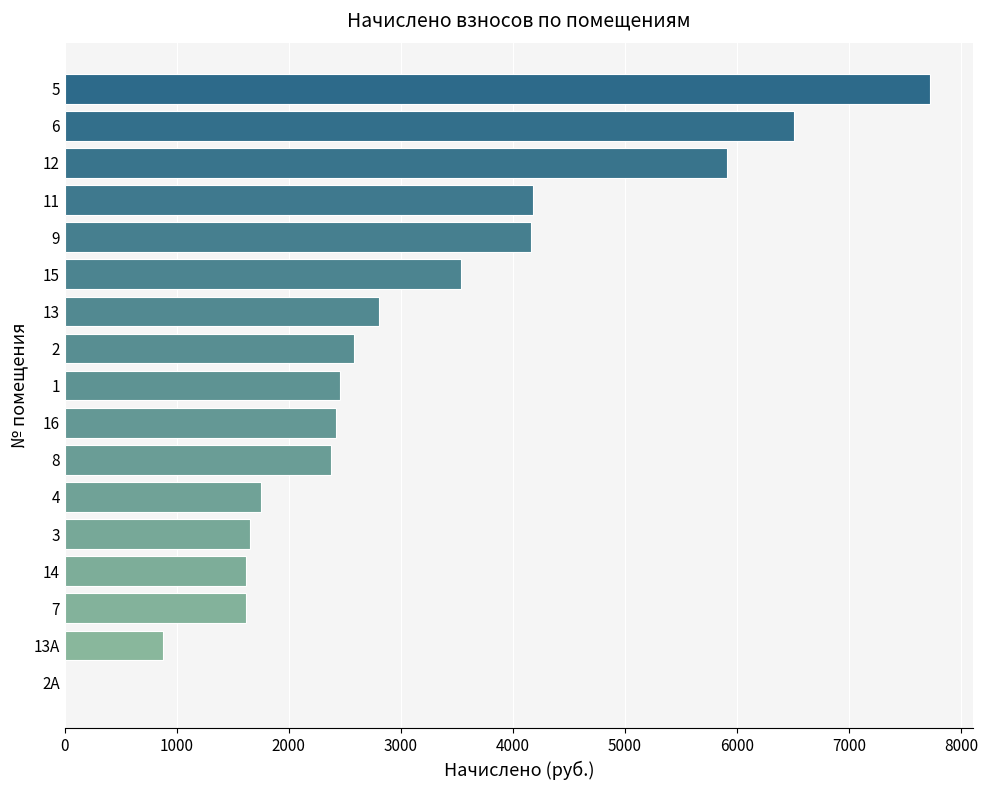

What is the ratio of the value at 2 to the value at 16?

1.1